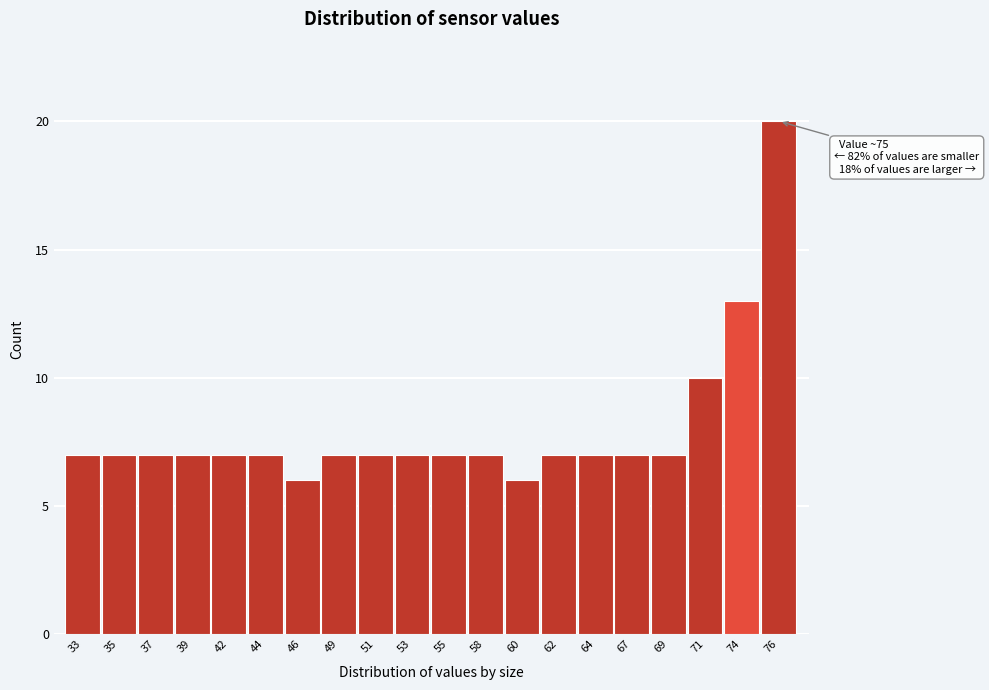

Reading left to right, what are all the values shown in this chart?

7	7	7	7	7	7	6	7	7	7	7	7	6	7	7	7	7	10	13	20